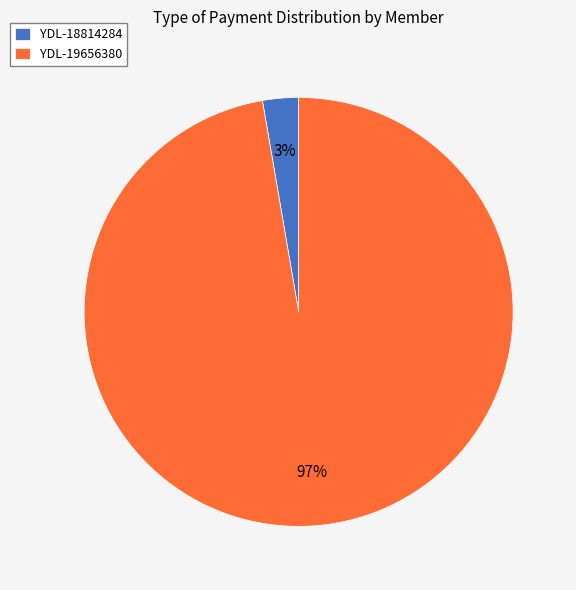

To the nearest percent, what is the average slice percentage?

50%